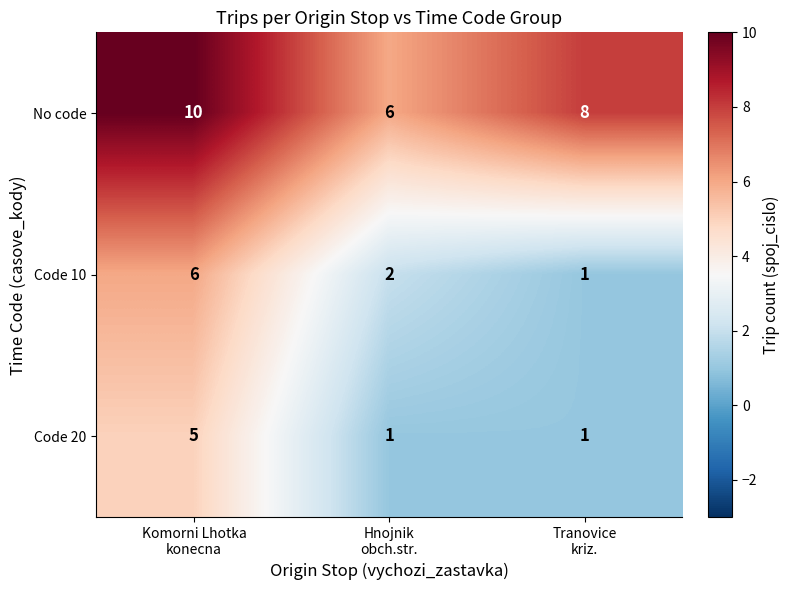

Reading left to right, what are all the values shown in this chart?

No code: 10	6	8
Code 10: 6	2	1
Code 20: 5	1	1